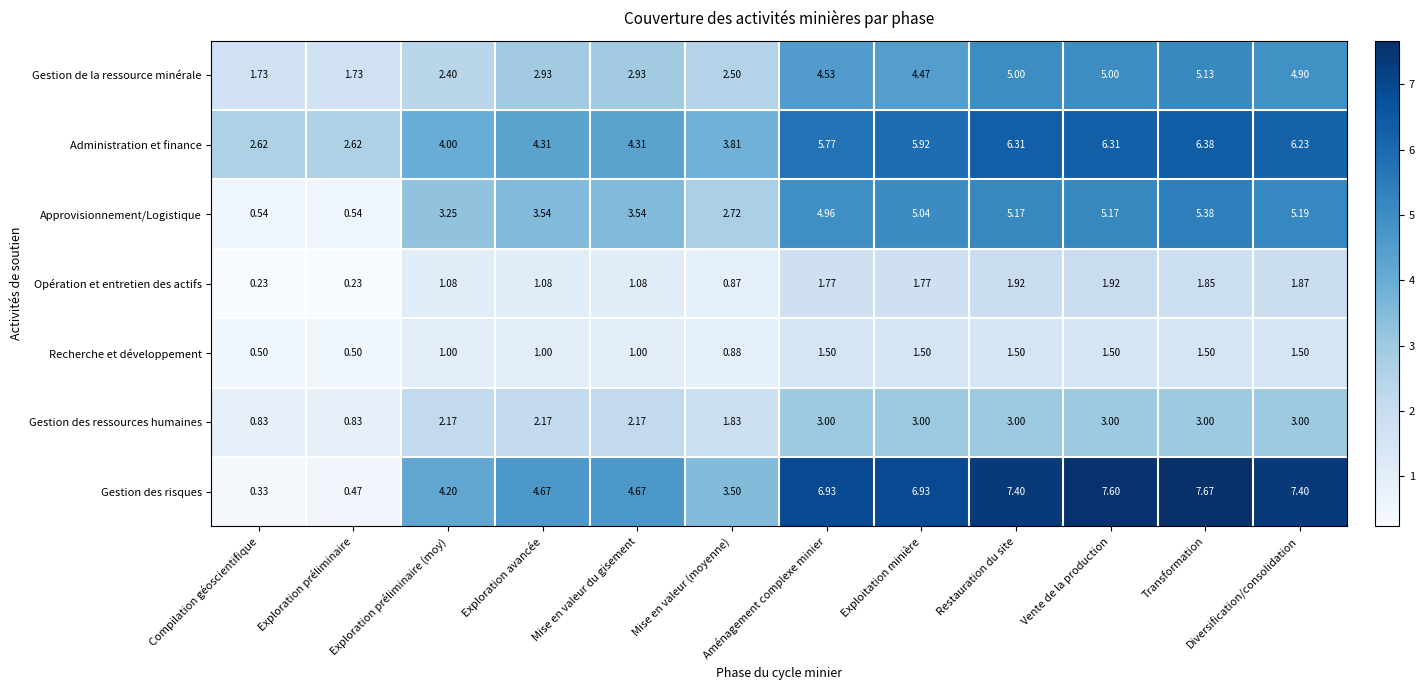

Between Mise en valeur (moyenne) and Restauration du site, which series saw the biggest shift?

Gestion des risques